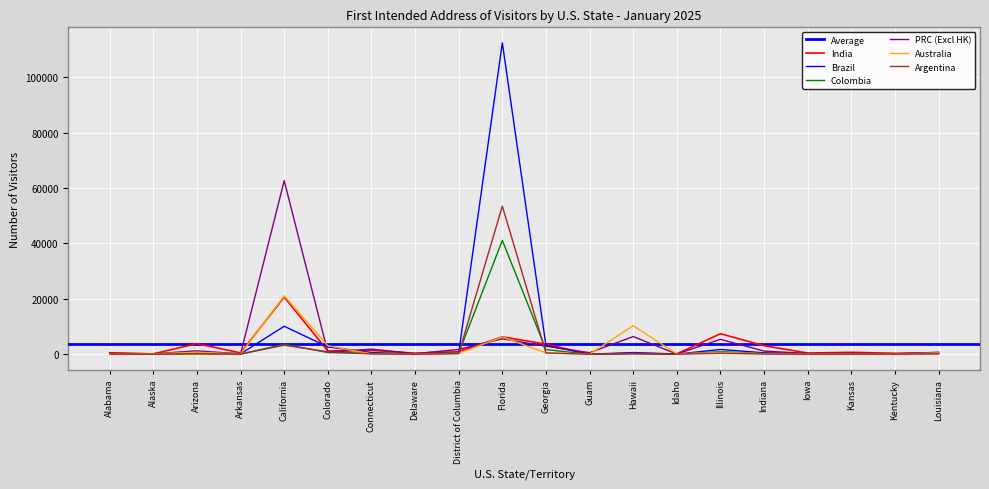

Reading right to left, list all the values displayed in this chart.

India: Louisiana=451	Kentucky=341	Kansas=685	Iowa=428	Indiana=3080	Illinois=7398	Idaho=140	Hawaii=235	Guam=12	Georgia=3640	Florida=6274	District of Columbia=922	Delaware=380	Connecticut=1385	Colorado=1185	California=20649	Arkansas=479	Arizona=3838	Alaska=129	Alabama=538
Brazil: Louisiana=437	Kentucky=189	Kansas=294	Iowa=205	Indiana=511	Illinois=1717	Idaho=42	Hawaii=606	Guam=12	Georgia=3164	Florida=112365	District of Columbia=539	Delaware=44	Connecticut=628	Colorado=2637	California=10093	Arkansas=149	Arizona=720	Alaska=31	Alabama=174
Colombia: Louisiana=220	Kentucky=107	Kansas=105	Iowa=88	Indiana=277	Illinois=935	Idaho=20	Hawaii=185	Guam=2	Georgia=1668	Florida=41101	District of Columbia=391	Delaware=40	Connecticut=328	Colorado=610	California=3588	Arkansas=44	Arizona=211	Alaska=31	Alabama=112
PRC (Excl HK): Louisiana=732	Kentucky=92	Kansas=143	Iowa=266	Indiana=1133	Illinois=5377	Idaho=71	Hawaii=6376	Guam=552	Georgia=2877	Florida=5569	District of Columbia=1719	Delaware=199	Connecticut=1842	Colorado=701	California=62650	Arkansas=131	Arizona=1214	Alaska=177	Alabama=263
Australia: Louisiana=463	Kentucky=58	Kansas=88	Iowa=78	Indiana=183	Illinois=657	Idaho=117	Hawaii=10283	Guam=46	Georgia=499	Florida=6222	District of Columbia=327	Delaware=20	Connecticut=129	Colorado=3073	California=21079	Arkansas=74	Arizona=742	Alaska=106	Alabama=89
Argentina: Louisiana=150	Kentucky=67	Kansas=58	Iowa=21	Indiana=69	Illinois=342	Idaho=26	Hawaii=344	Guam=1	Georgia=470	Florida=53462	District of Columbia=199	Delaware=10	Connecticut=102	Colorado=880	California=3270	Arkansas=71	Arizona=127	Alaska=13	Alabama=75